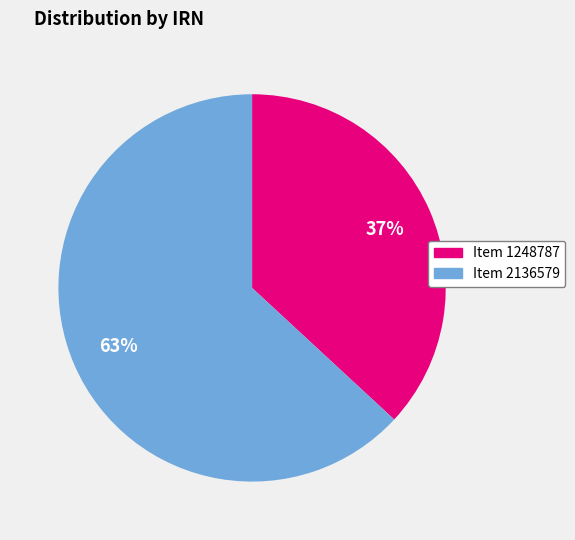

Is the sum of Item 1248787 and Item 2136579 greater than half?

Yes